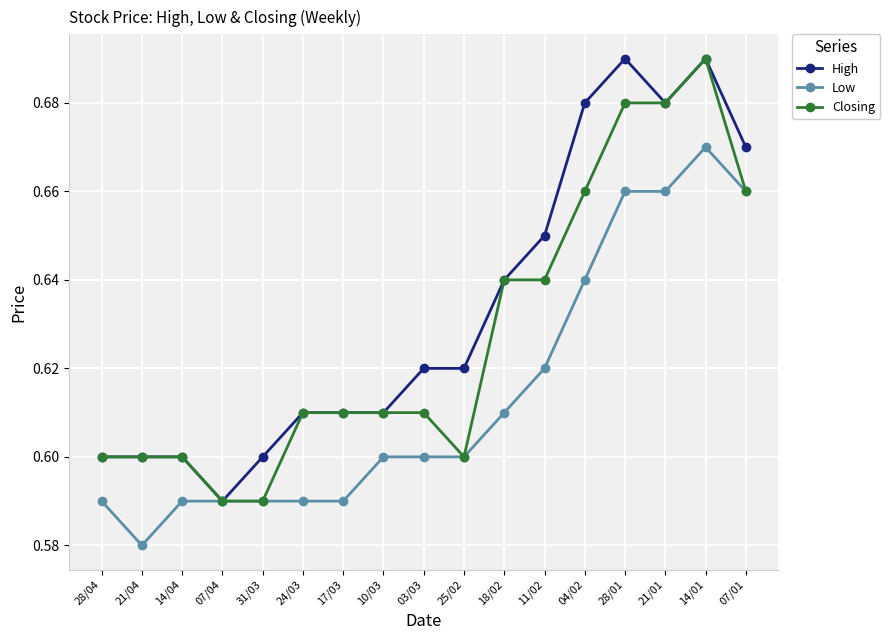

How many High values are between 0 and 1?

17